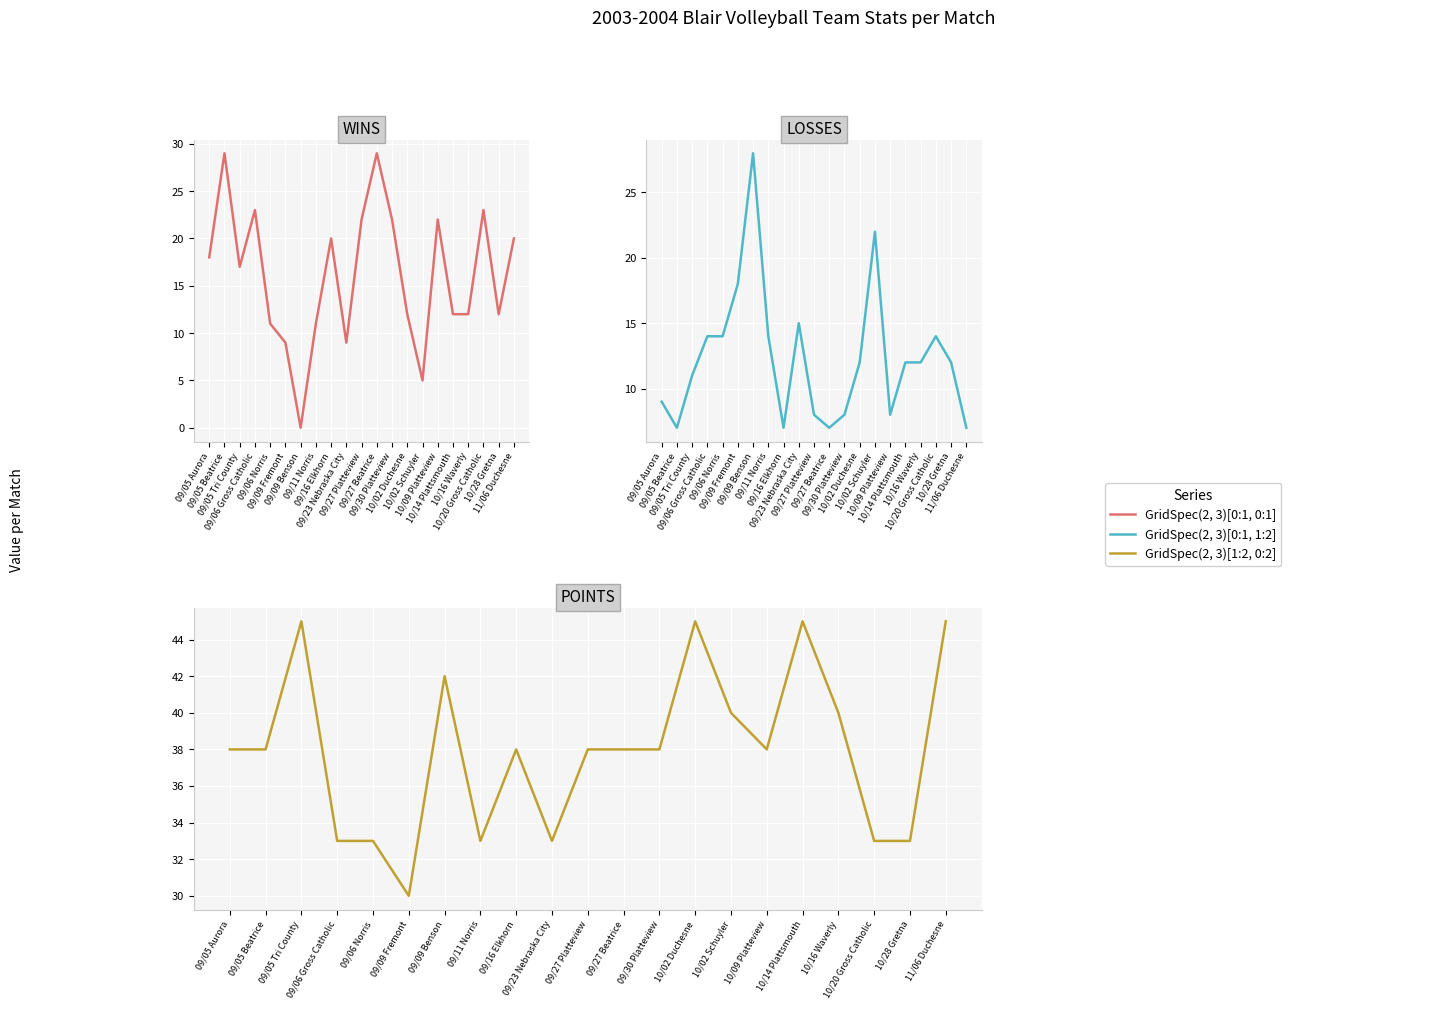

How many data points in LOSSES are above 12?

8